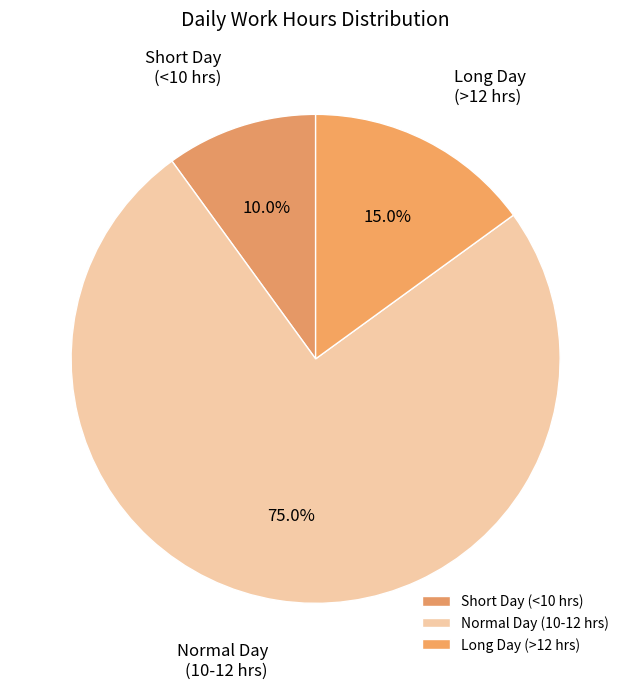

What is the majority slice?

Normal Day (10-12 hrs)